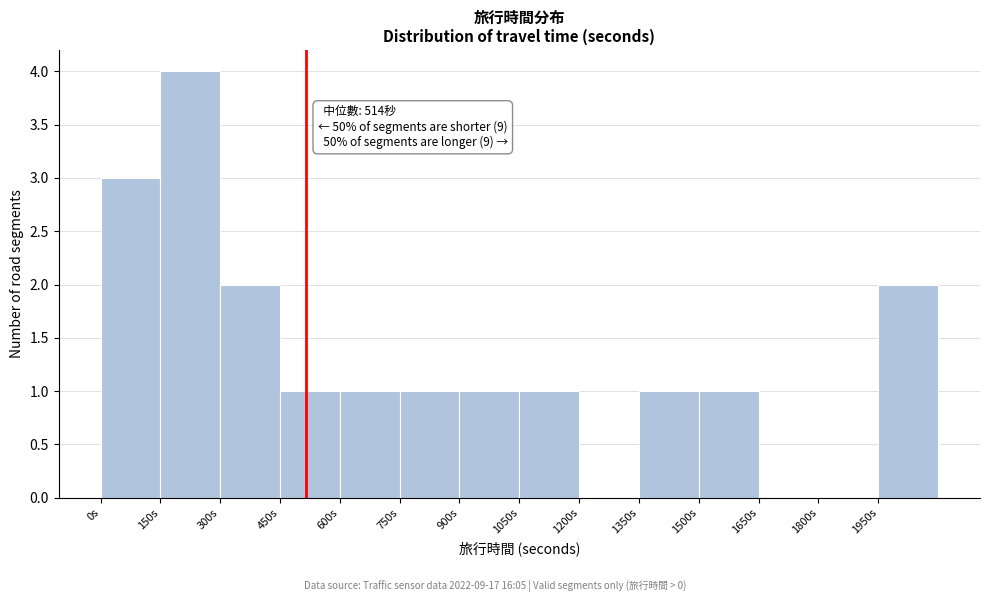

Which range on the x-axis has the tallest bar?

150 to 300